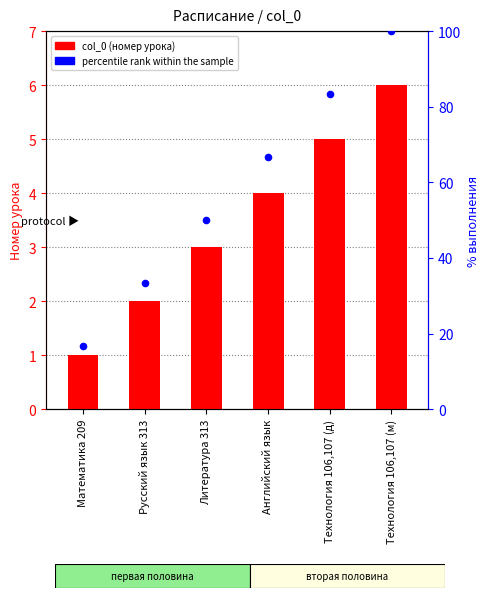

Which series has the widest spread of Y values?

percentile rank within the sample